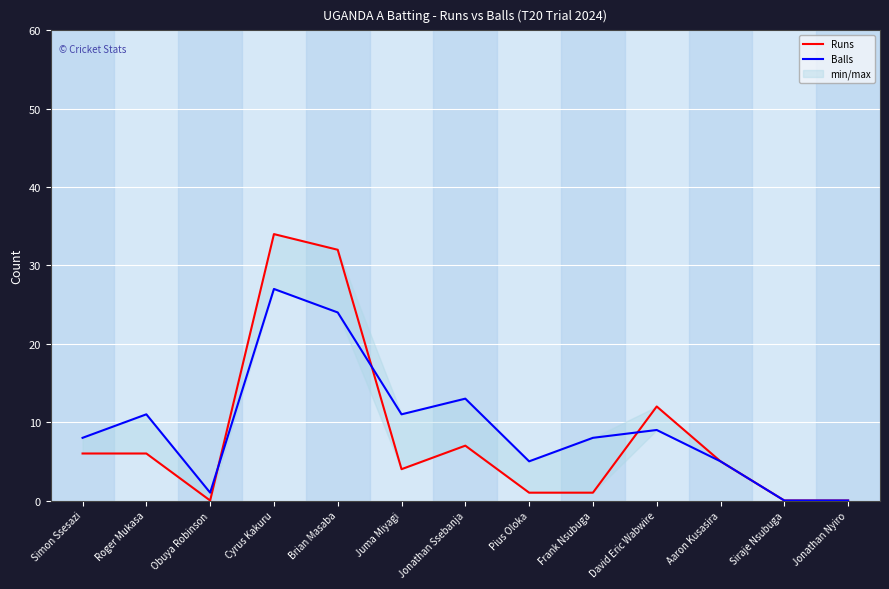

What is the value of the Balls point at the 1st from the left?

8